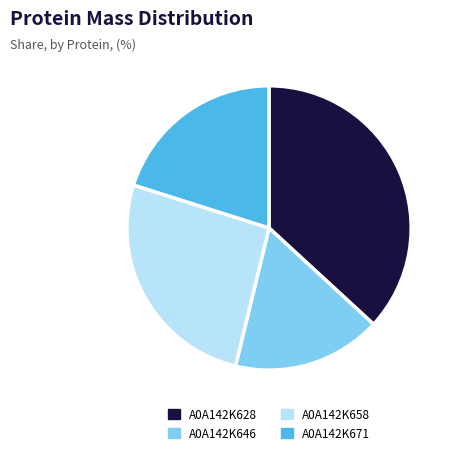

What is the ratio of the value at A0A142K658 to the value at A0A142K671?

1.3